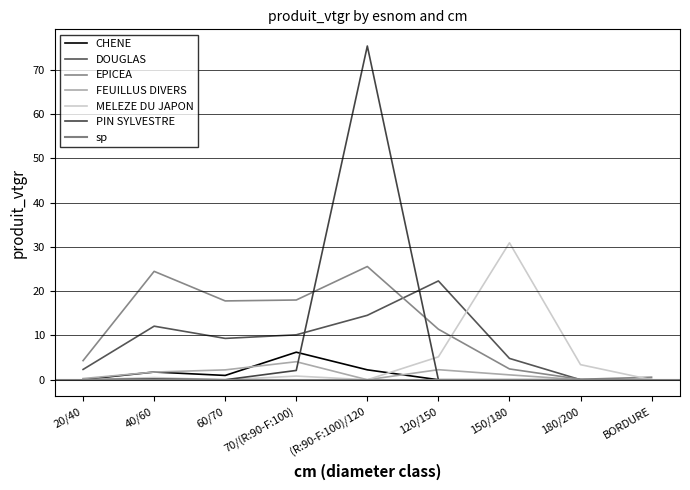

True or false: DOUGLAS has more than 2 interior local peaks.

False